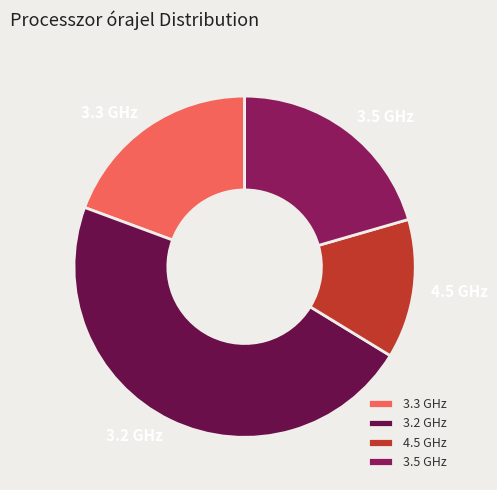

Which category has the smallest portion of the pie?

4.5 GHz